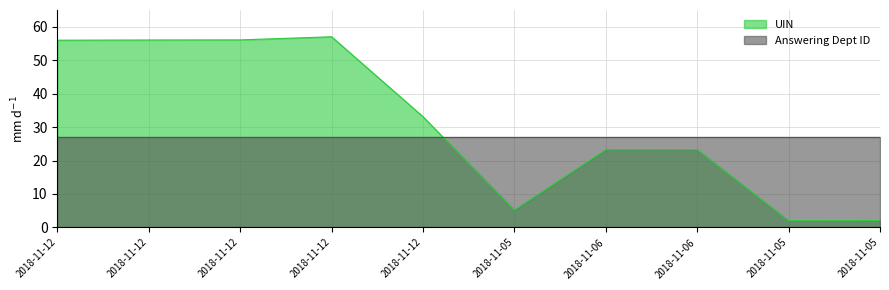

Does the chart have visible grid lines?

Yes